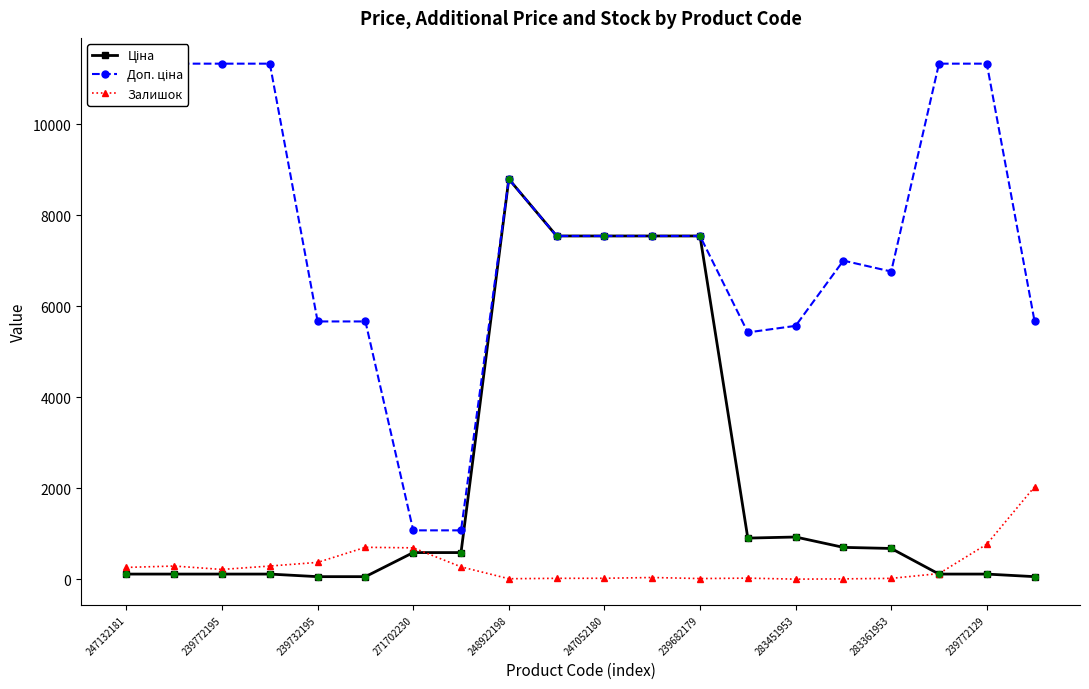

Which series reaches the maximum Y coordinate?

Доп. ціна